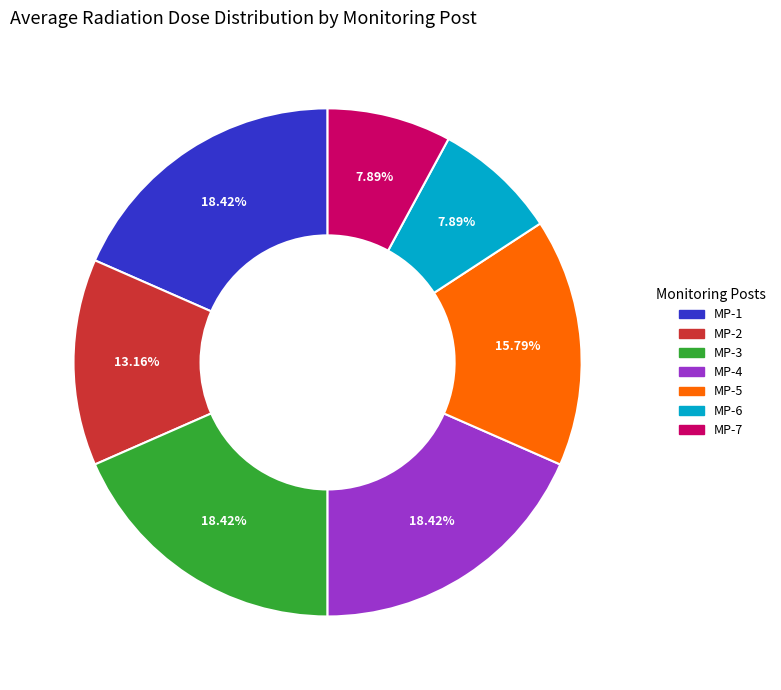

Combined, do MP-4 and MP-6 account for over 50%?

No